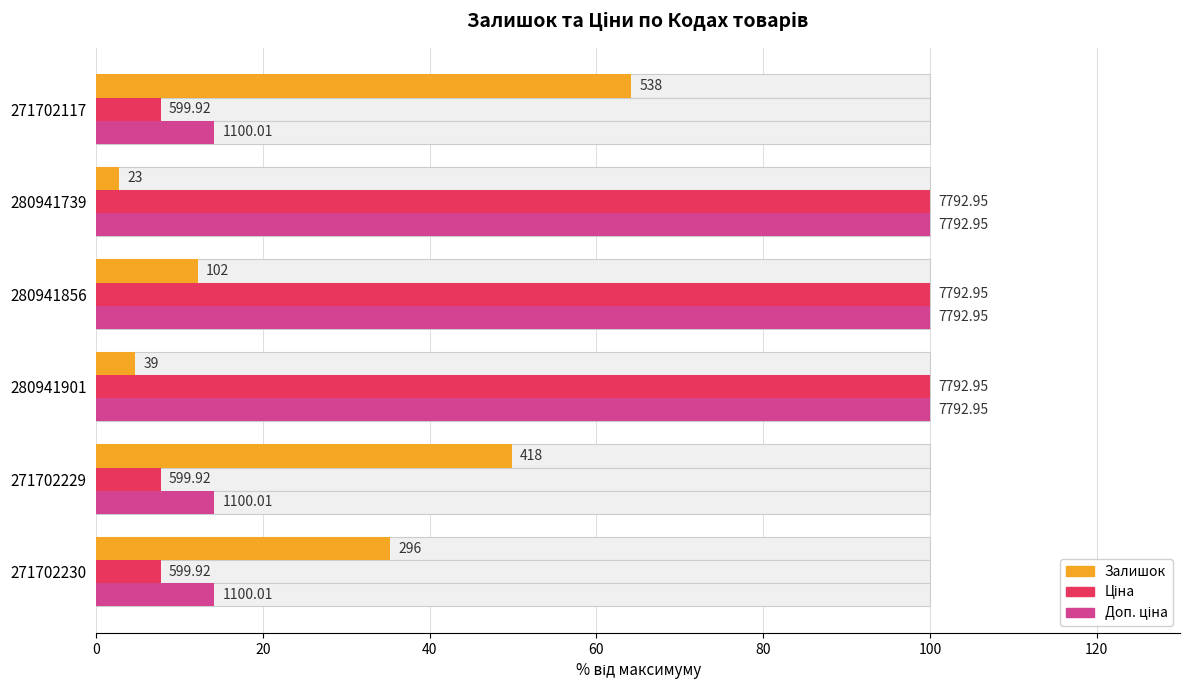

What is the maximum value shown in the chart?

100.0